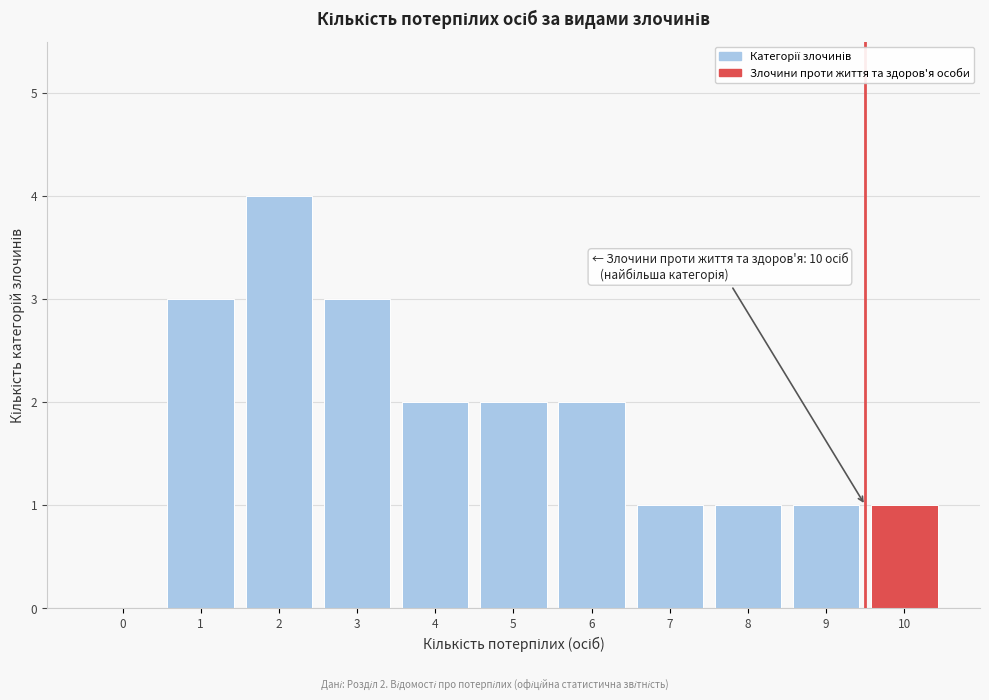

Reading right to left, what are all the values shown in this chart?

10=1	9=1	8=1	7=1	6=2	5=2	4=2	3=3	2=4	1=3	0=0